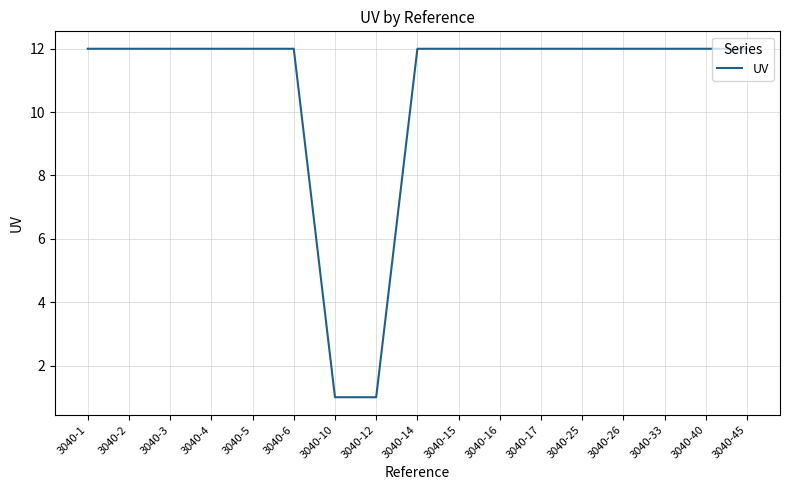

What is the minimum value shown in the chart?

1